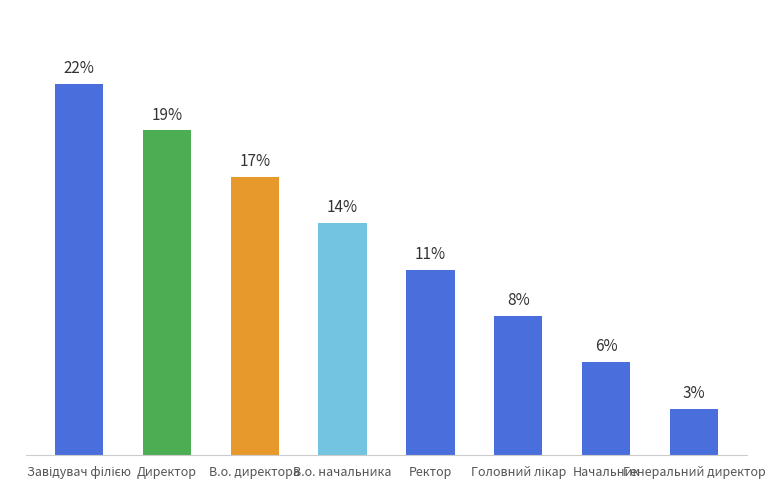

Are the bars horizontal?

No